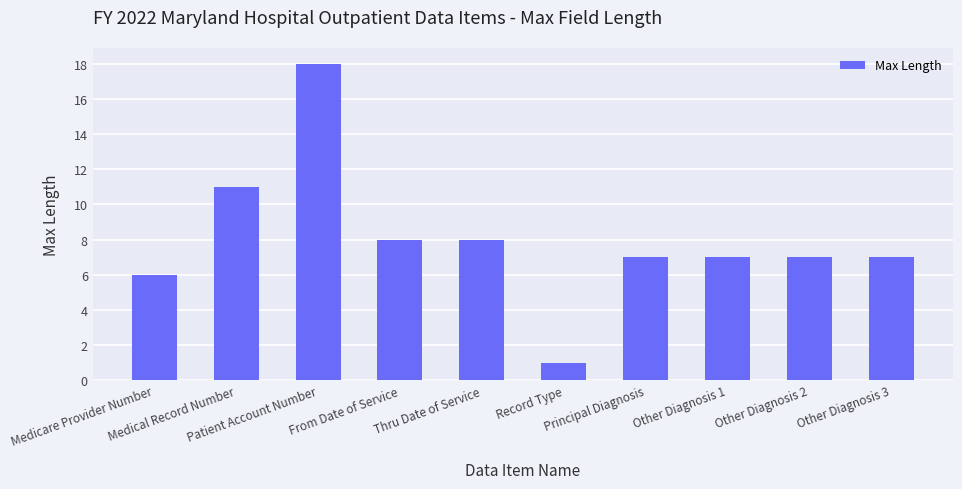

Reading left to right, transcribe all the data shown in this chart.

6	11	18	8	8	1	7	7	7	7